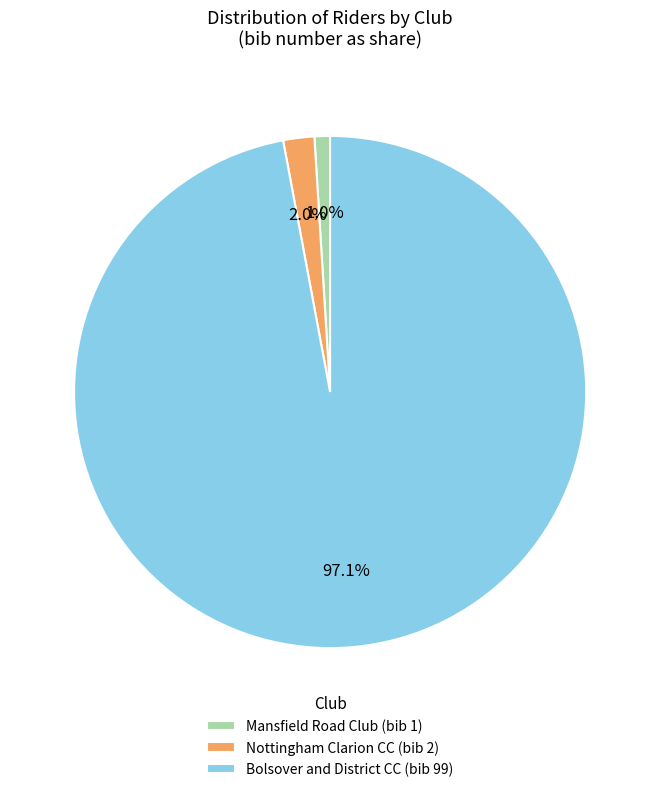

How much of the chart is everything except Mansfield Road Club (bib 1)?

99.0%